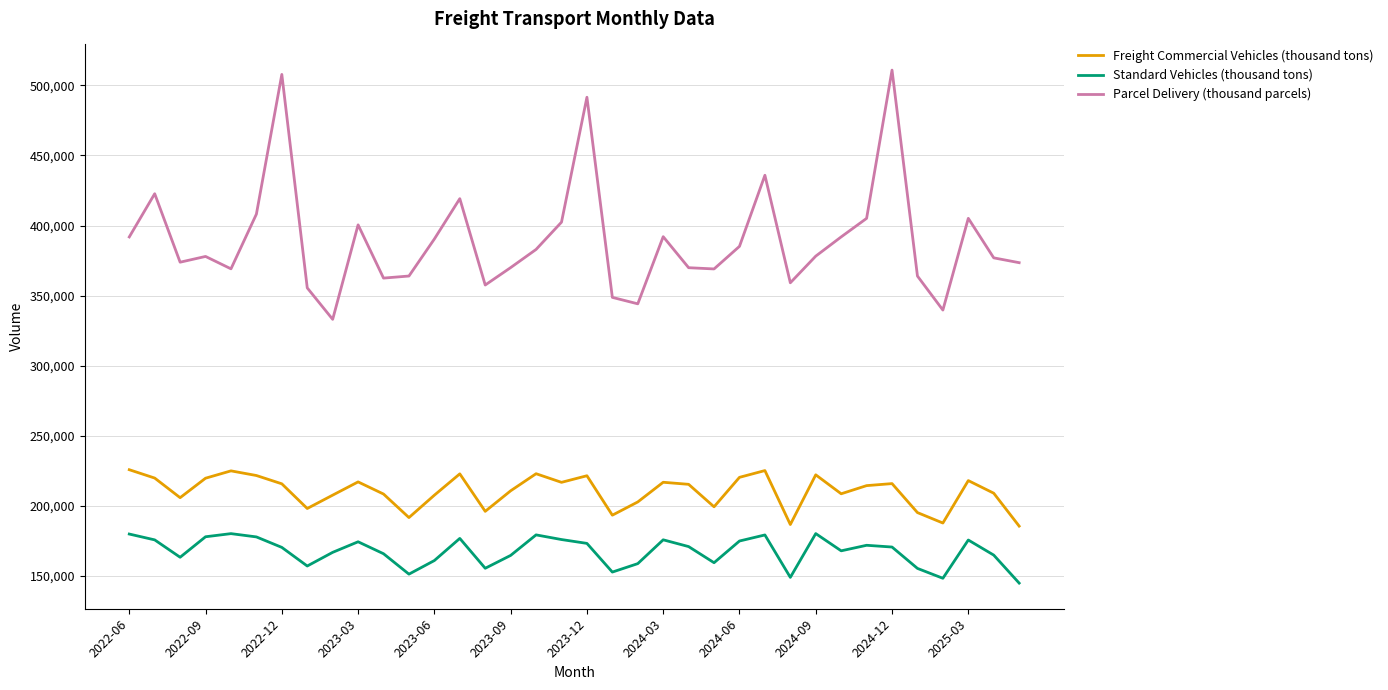

Which series has the largest range (max minus min)?

Parcel Delivery (thousand parcels)